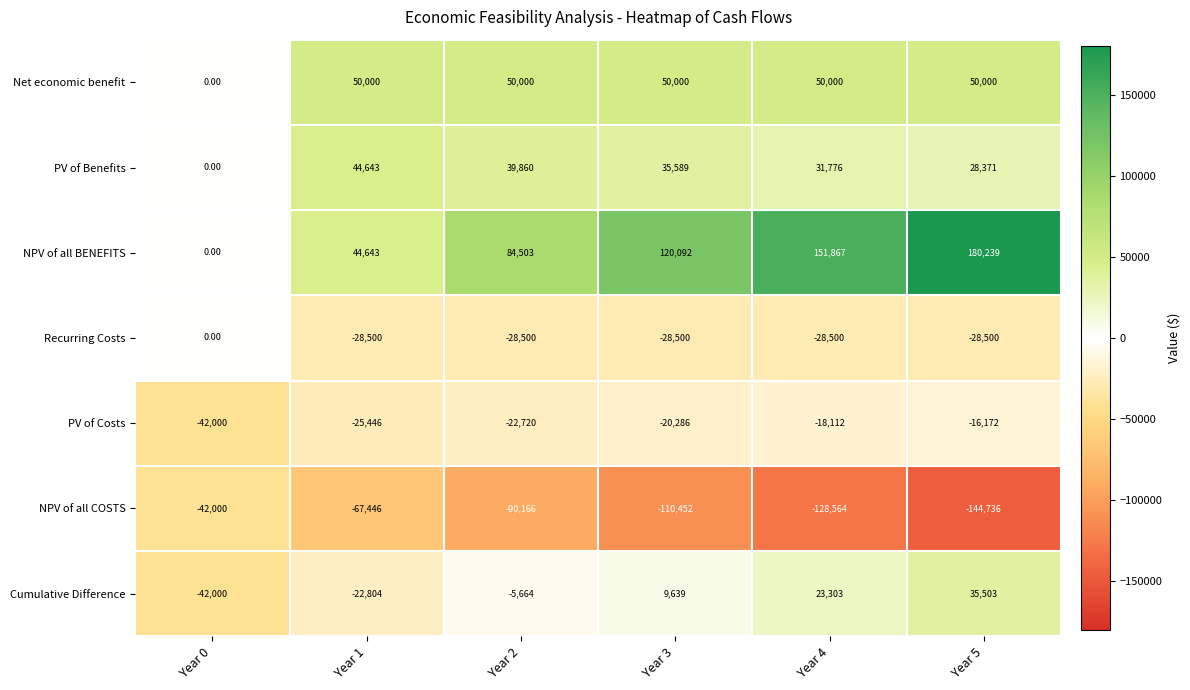

What is the total value across all series at Year 0?

-126000